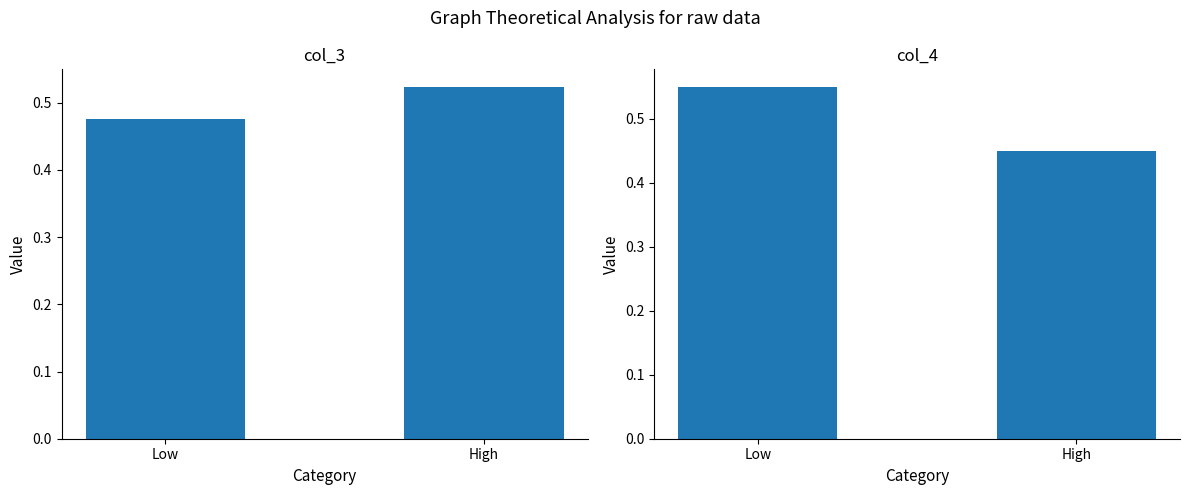

Which series changed the most between Low and High?

col_4